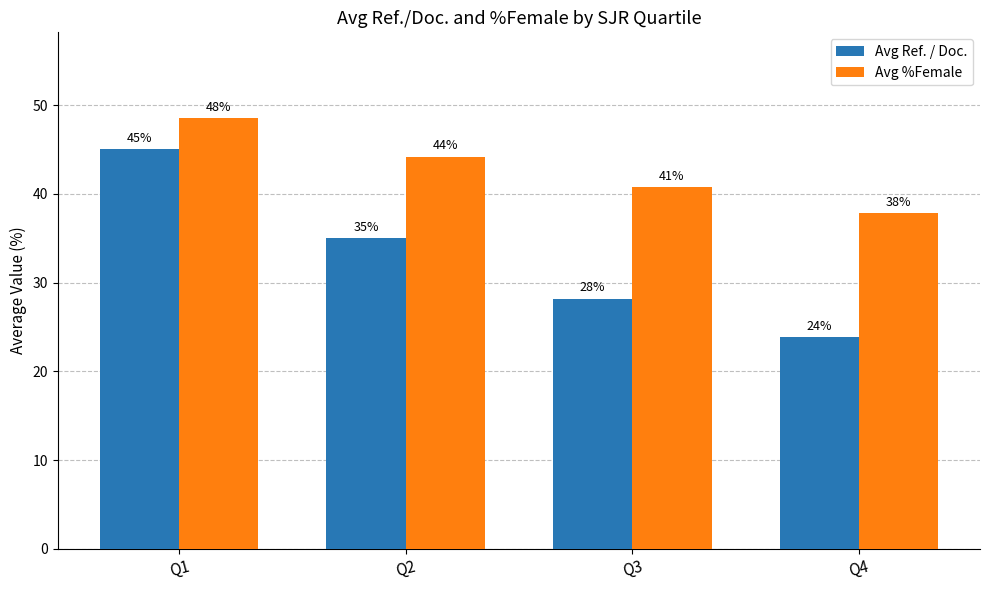

The Avg %Female series shows 37.8 at Q4. True or false?

True